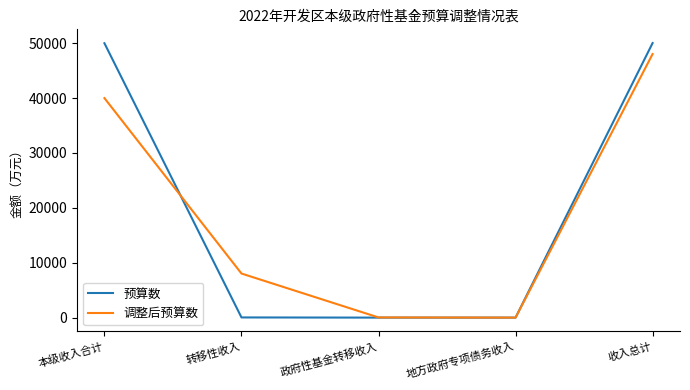

Which series has the largest range (max minus min)?

预算数